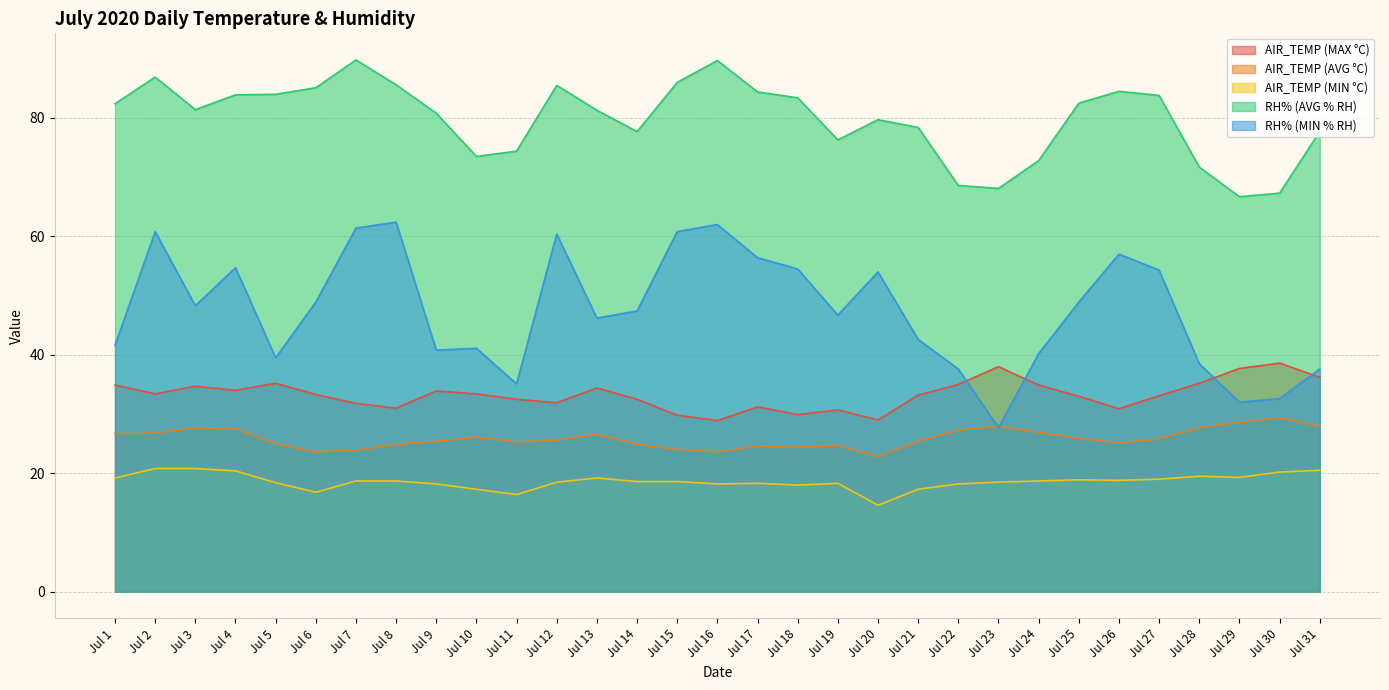

Rank the series by their maximum value, from lowest to highest.

AIR_TEMP (MIN °C), AIR_TEMP (AVG °C), AIR_TEMP (MAX °C), RH% (MIN % RH), RH% (AVG % RH)